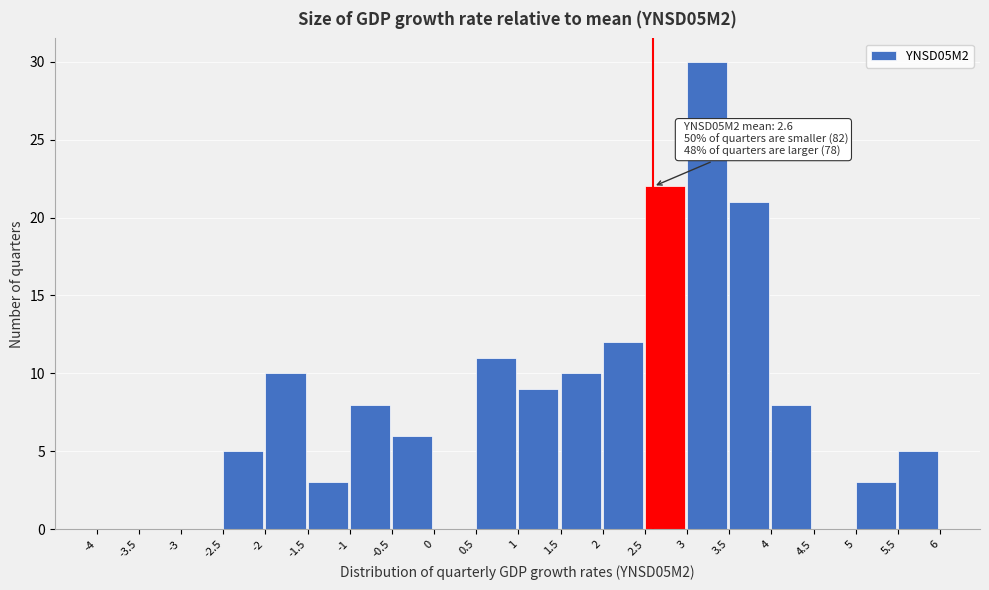

Over which range of the x-axis is the bar tallest?

3 to 3.5